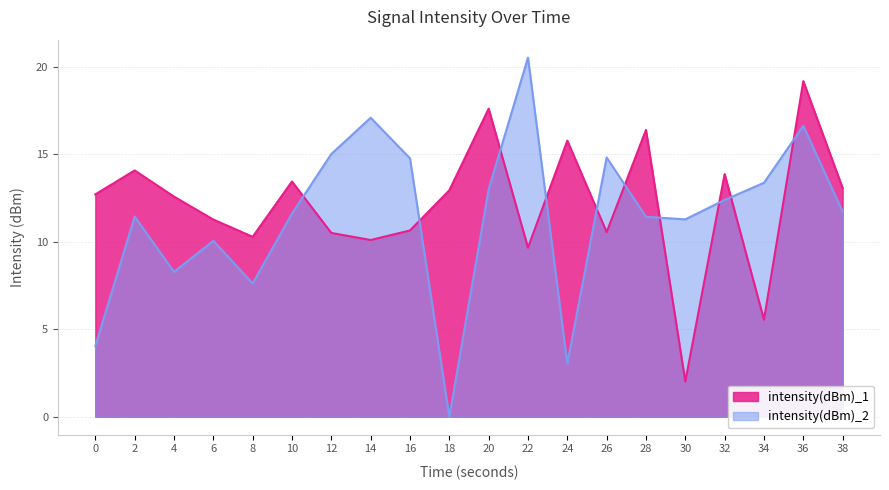

Reading left to right, extract all data points from this chart.

intensity(dBm)_1: 12.7	14.1	12.6	11.3	10.3	13.5	10.5	10.1	10.7	12.9	17.6	9.7	15.8	10.6	16.4	2.0	13.9	5.5	19.2	13.1
intensity(dBm)_2: 4.0	11.4	8.3	10.1	7.6	11.6	15.0	17.1	14.8	0.0	13.0	20.5	3.0	14.8	11.4	11.3	12.4	13.4	16.6	11.7